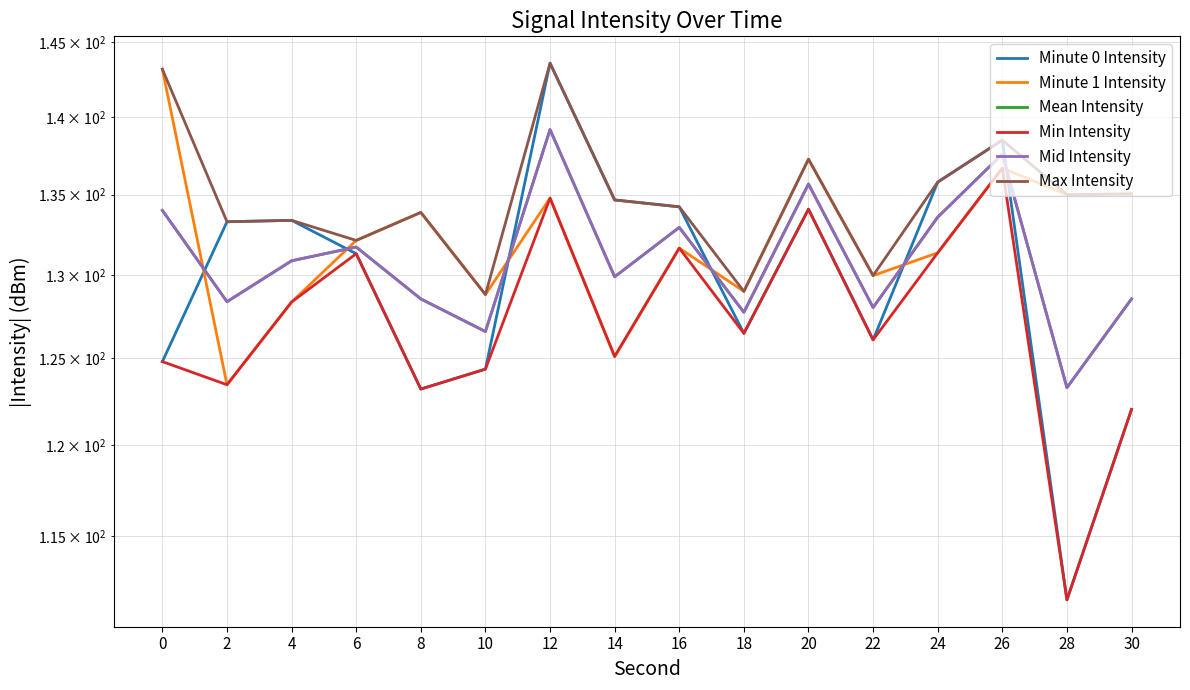

Rank the series at 14 from lowest to highest value.

Minute 1 Intensity, Min Intensity, Mean Intensity, Mid Intensity, Minute 0 Intensity, Max Intensity